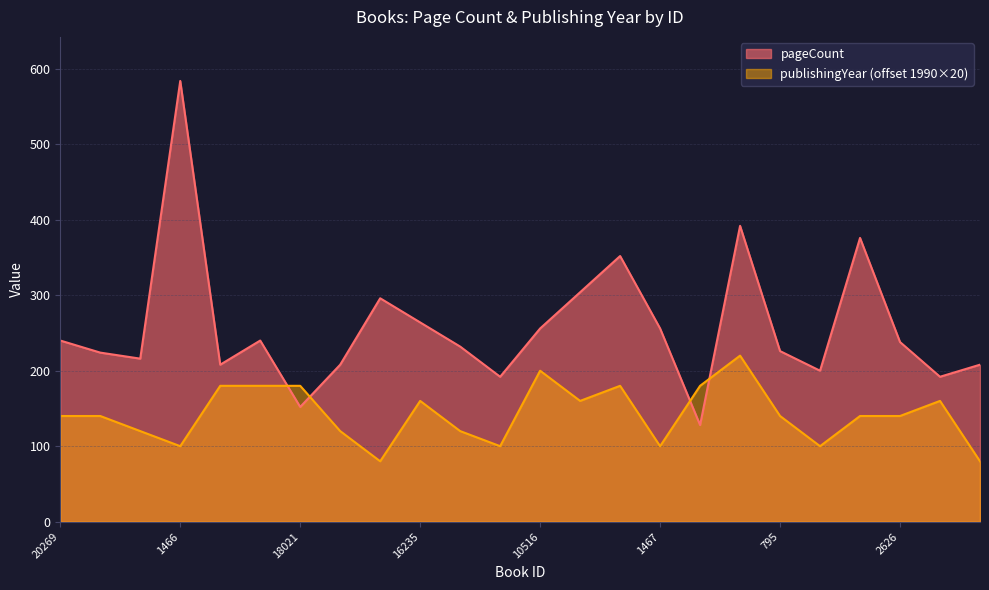

Is the value of pageCount at 7022 greater than the value of publishingYear at 16235?

Yes